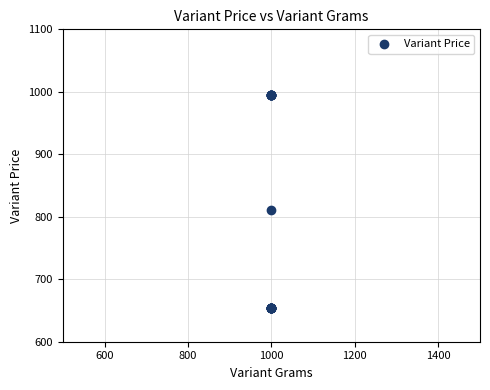

What Y value in the scatter plot is closest to 824?

811